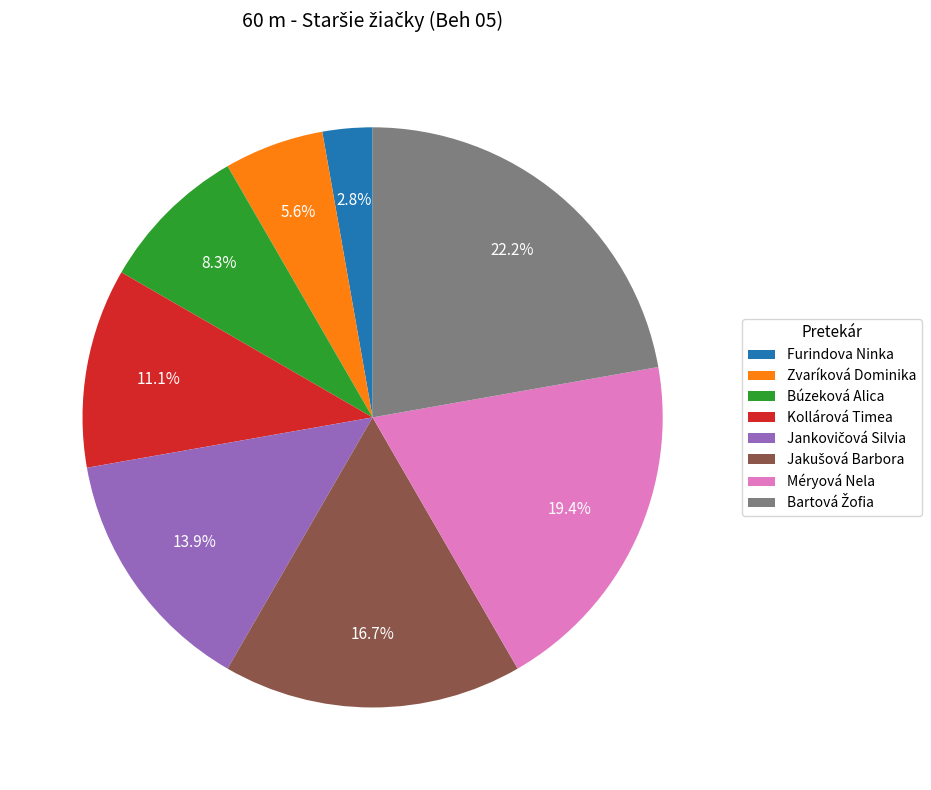

To the nearest percent, what portion does Méryová Nela represent?

19%